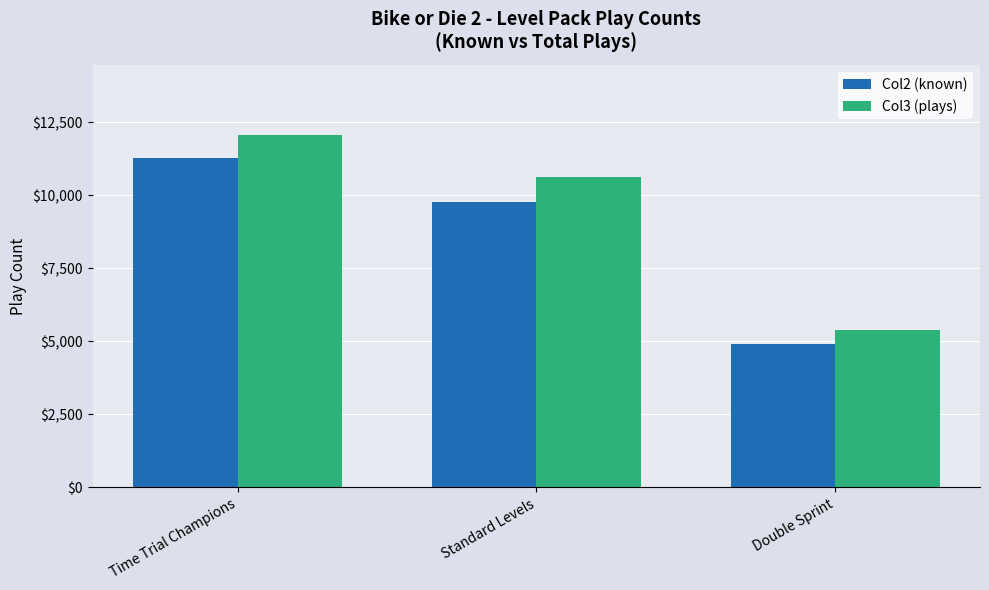

Reading left to right, transcribe all the data shown in this chart.

Col2 (known): 11277	9781	4890
Col3 (plays): 12053	10626	5370